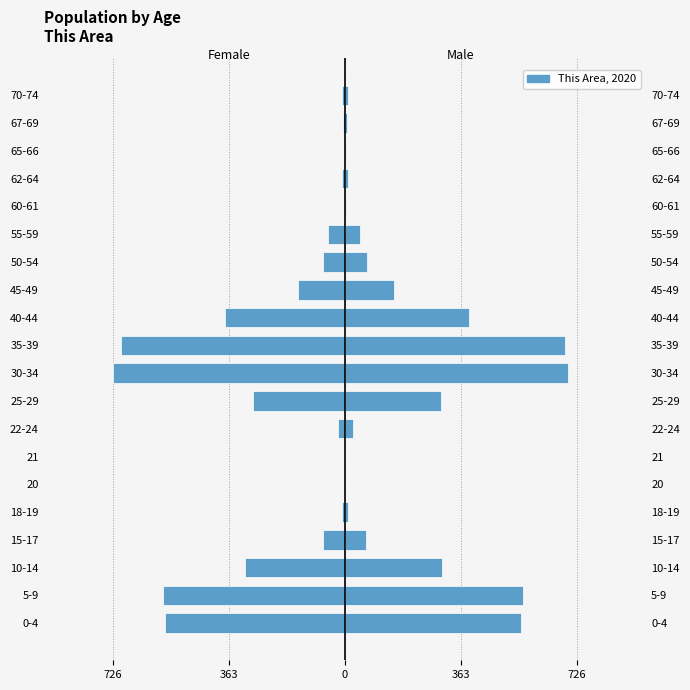

What is the smallest value displayed?

-726